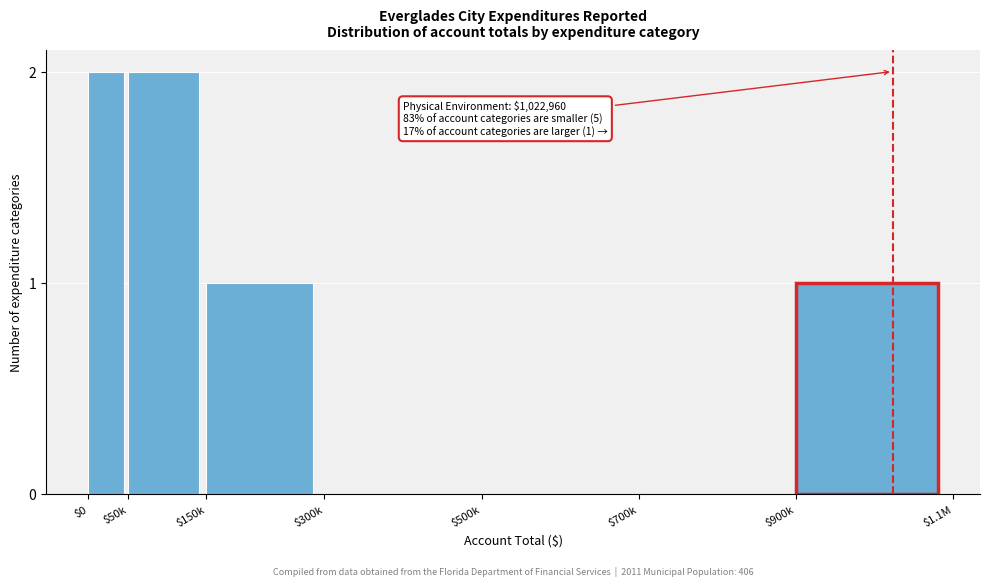

True or false: the data shows 0 at $300k.

True